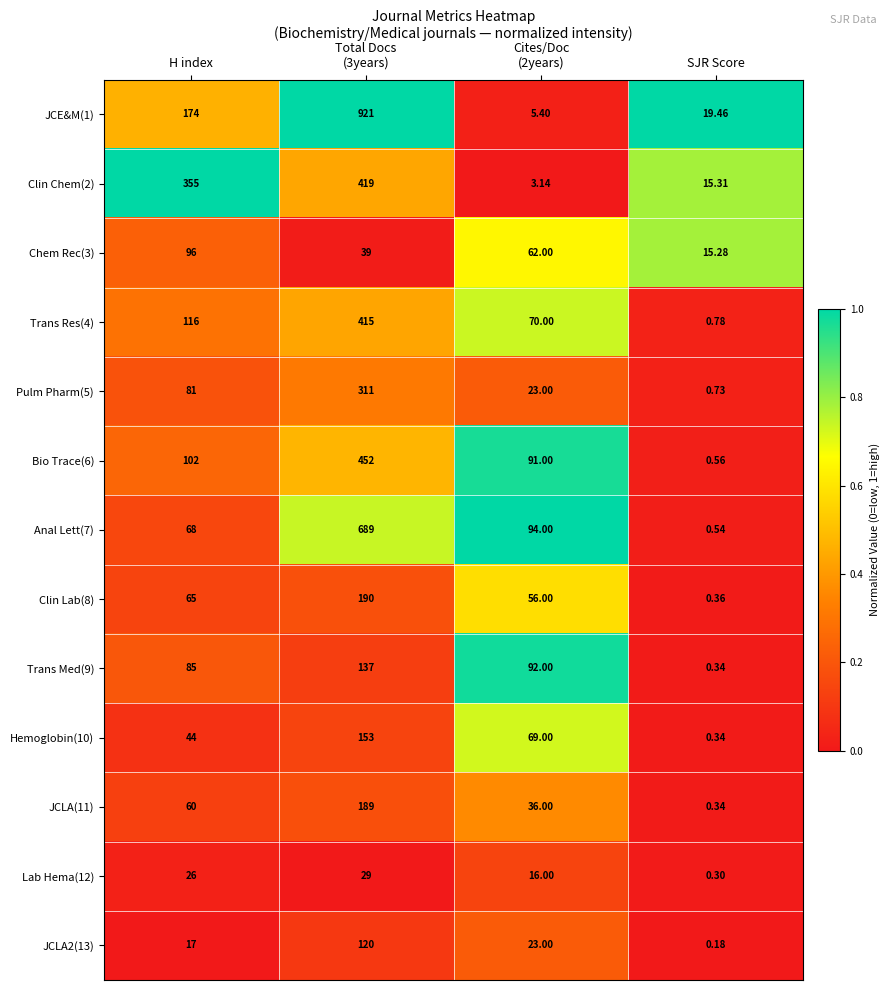

Where is JCLA(11) nearest to the value 94?

H index